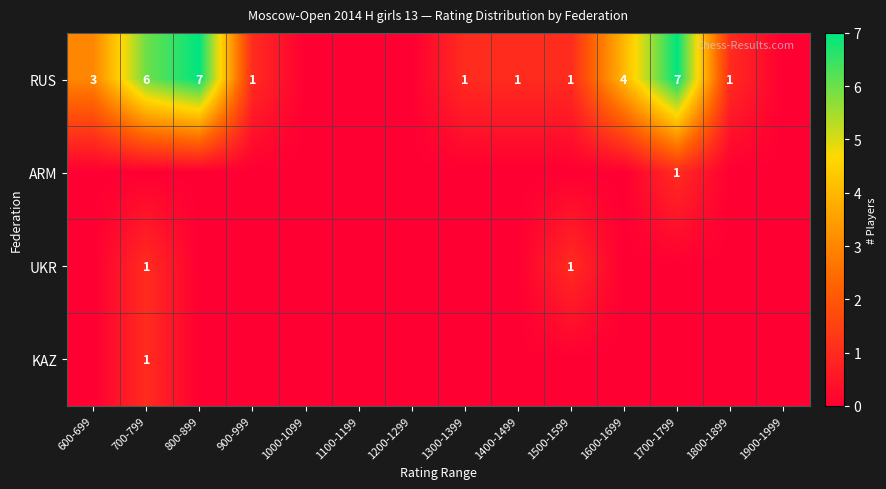

The value of UKR at 700-799 is 1. True or false?

True